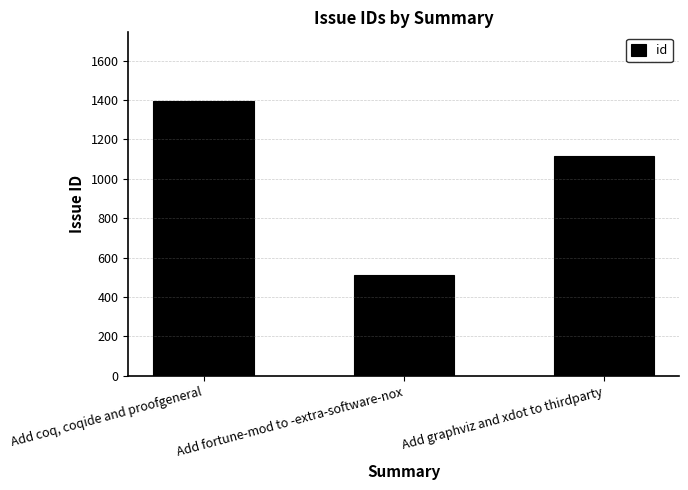

At which label does the data first exceed 1118?

Add coq, coqide and proofgeneral